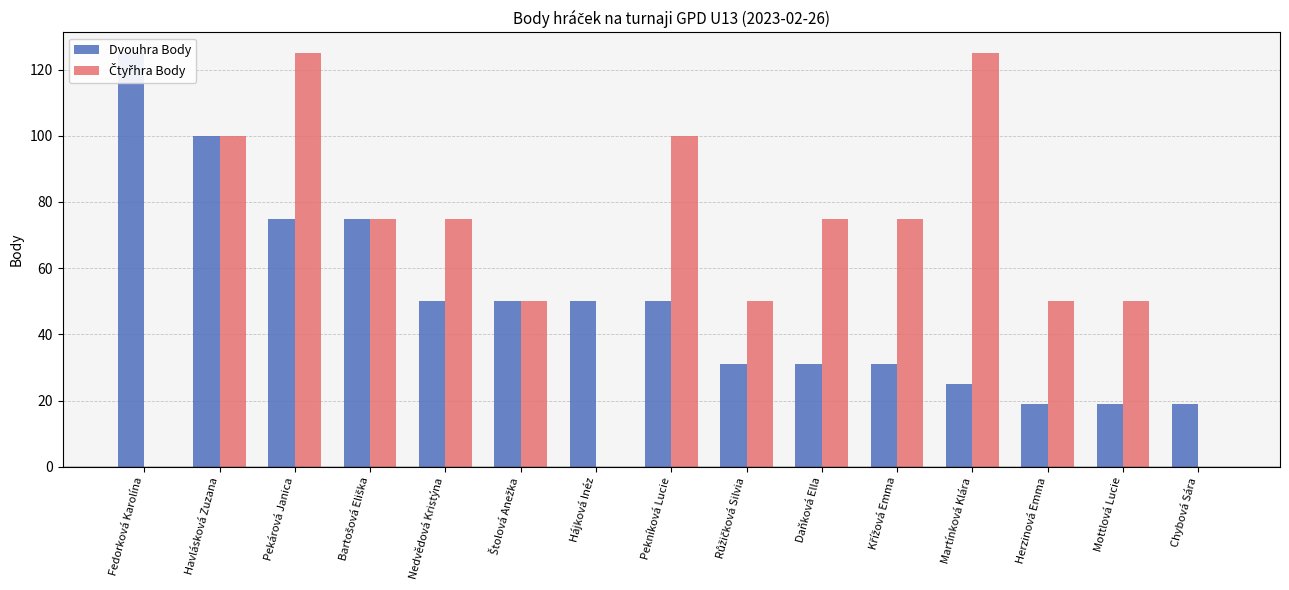

Read the Dvouhra Body value at Havlásková Zuzana.

100